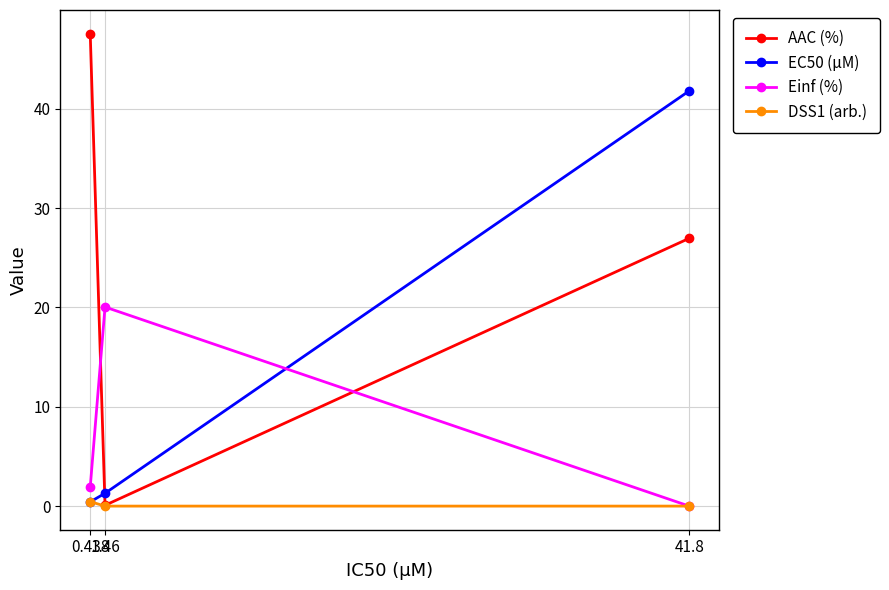

Read the Einf (%) value at 0.438.

1.9